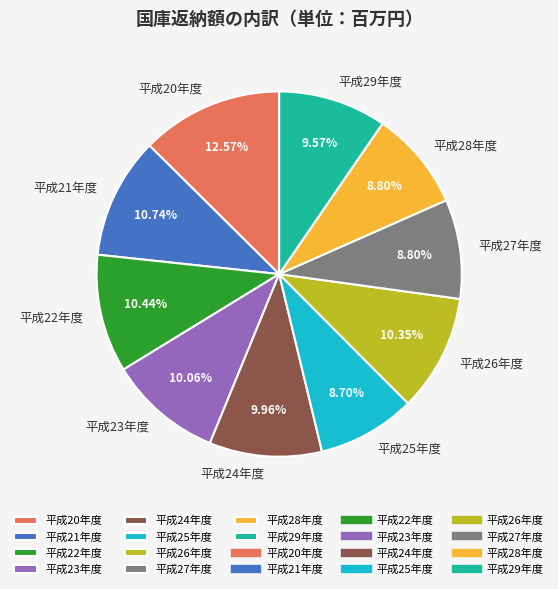

Is 平成28年度 the majority of the pie?

No